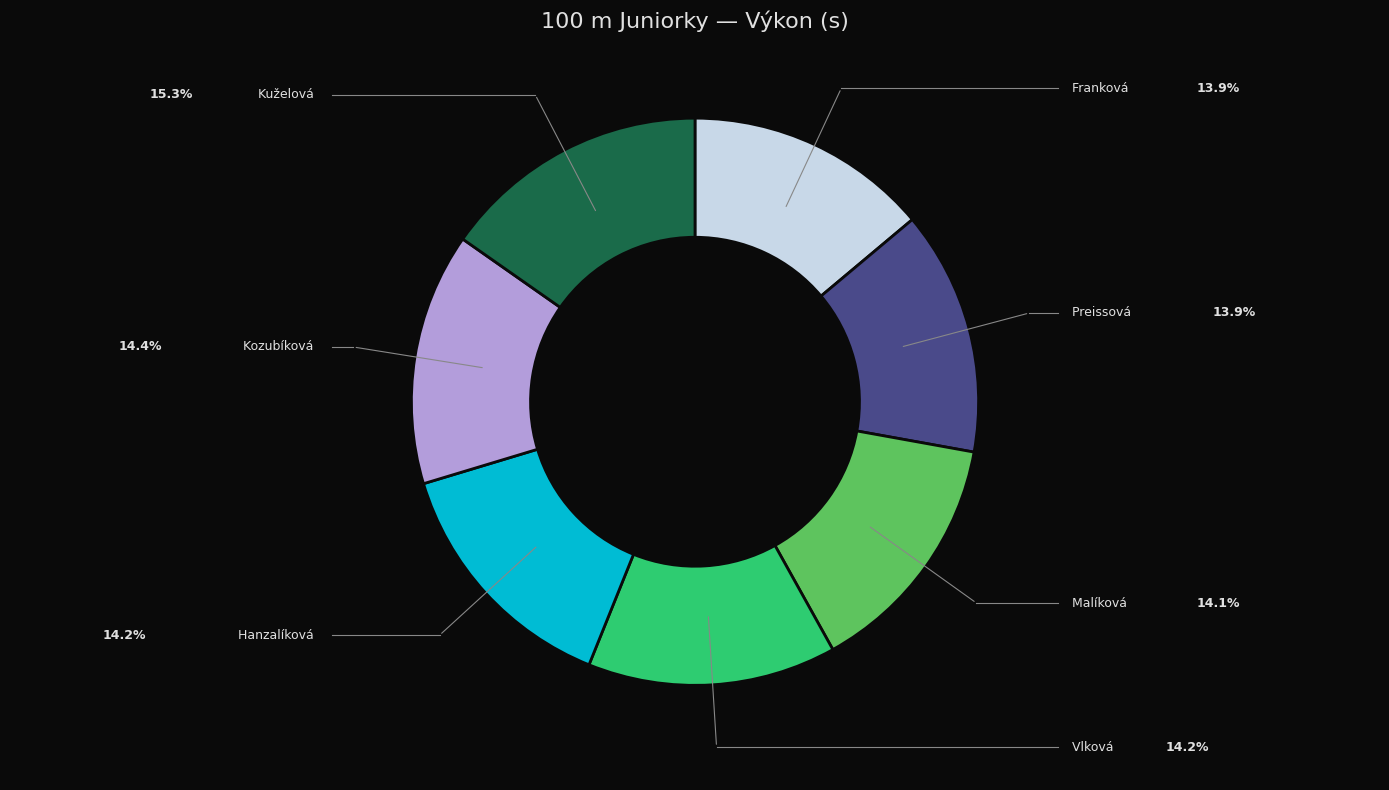

Is there any slice that represents more than half of the pie?

No